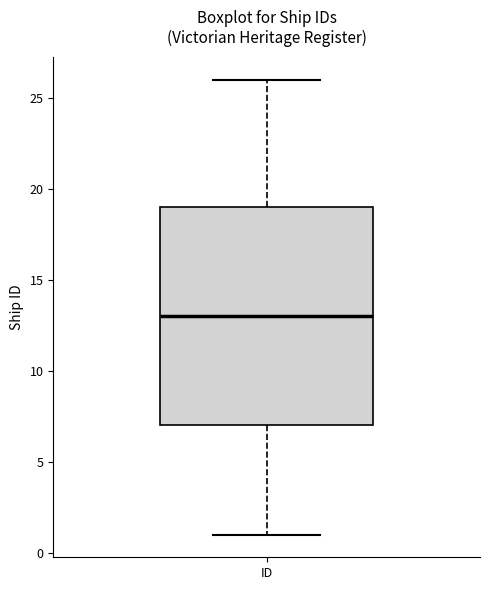

Transcribe this box plot: give where the median line is, the range the box spans, and where the two whiskers end, as read against the y-axis. The values are not printed on the chart, so give them approximately, as read against the axis.

median 13, box 7 to 19, whiskers 1 to 26